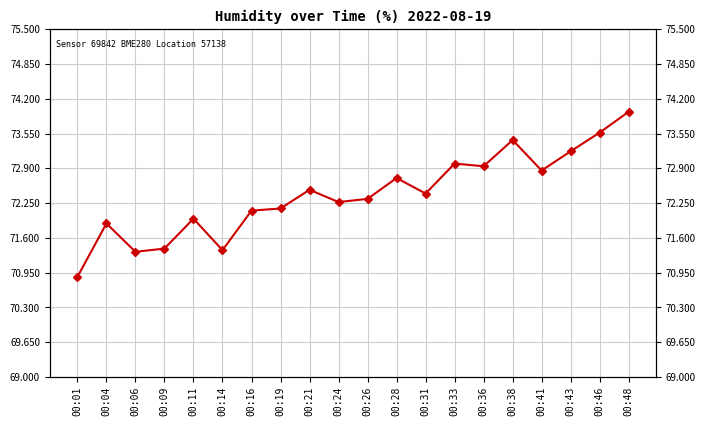

What is the value of the 1st point from the left?

70.9